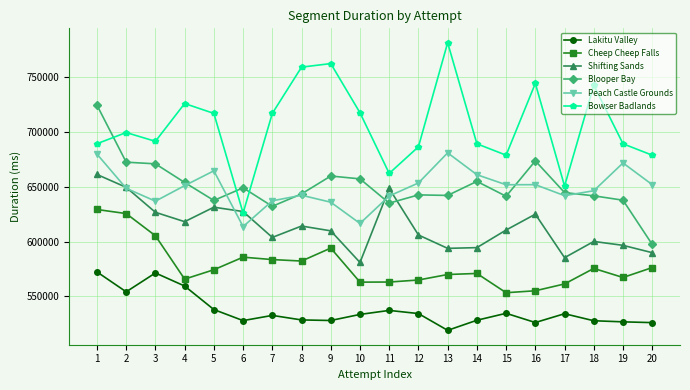

Where is the first local maximum for Peach Castle Grounds?

5